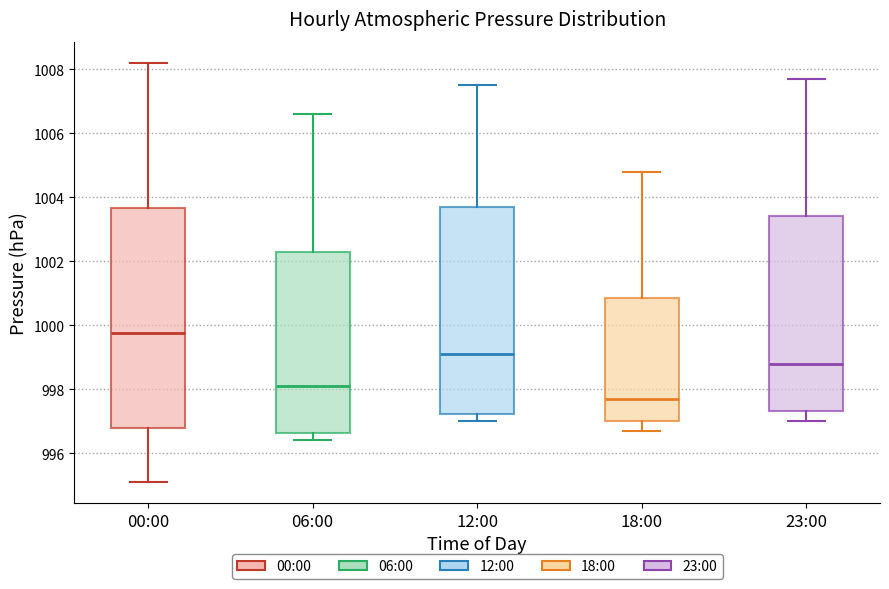

Which box's median line is the lowest?

18:00